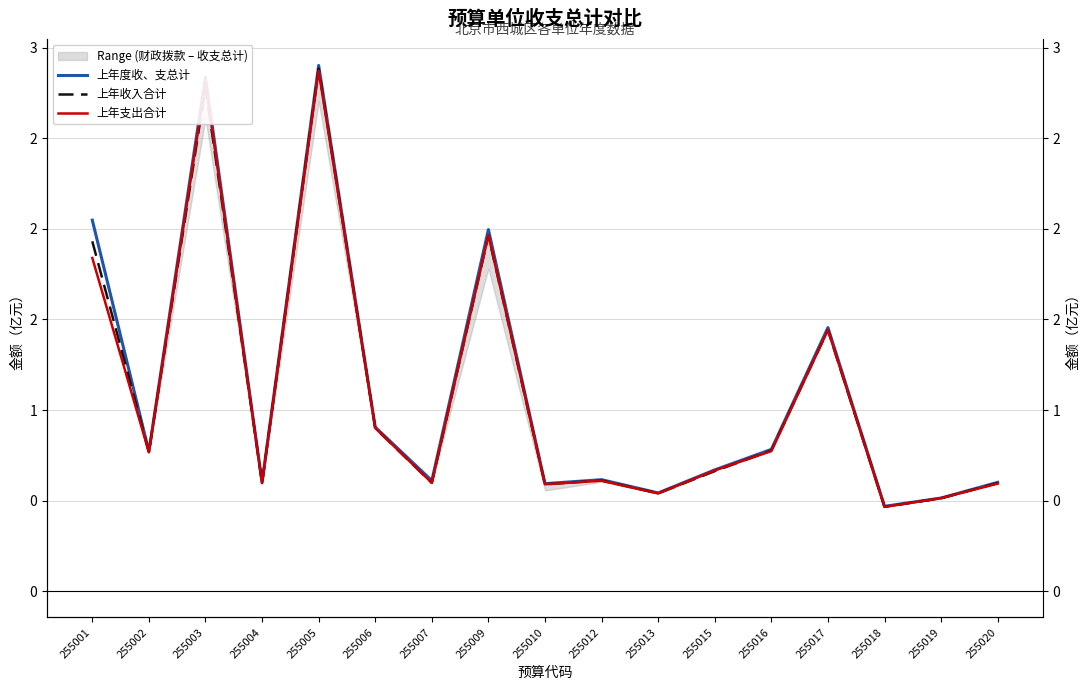

Is the value of 上年支出合计 at 255015 greater than the value of 上年度收、支总计 at 255006?

No